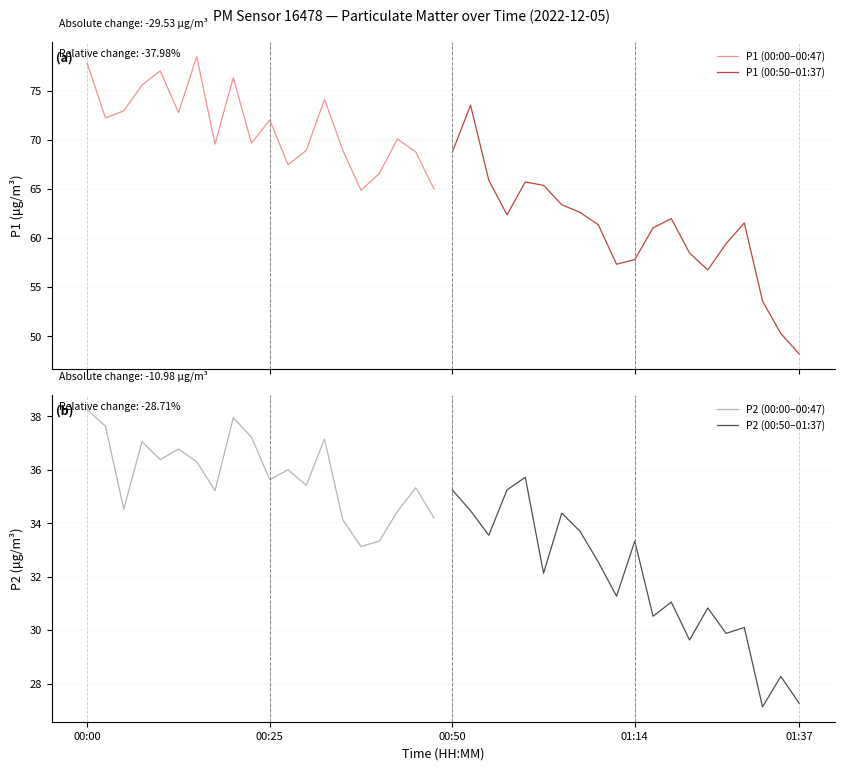

How many distinct data groups are displayed?

4